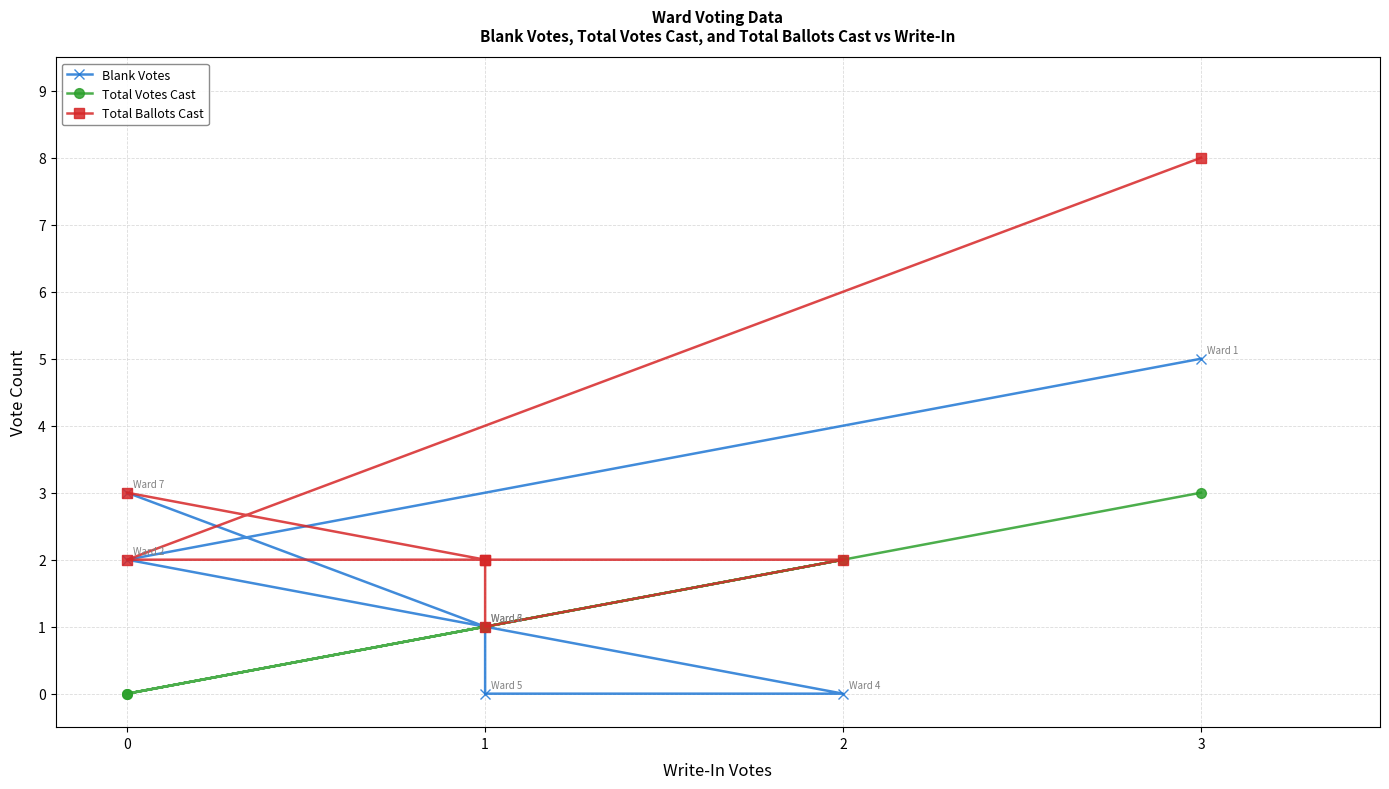

True or false: Total Votes Cast and Total Ballots Cast cross at least once.

False